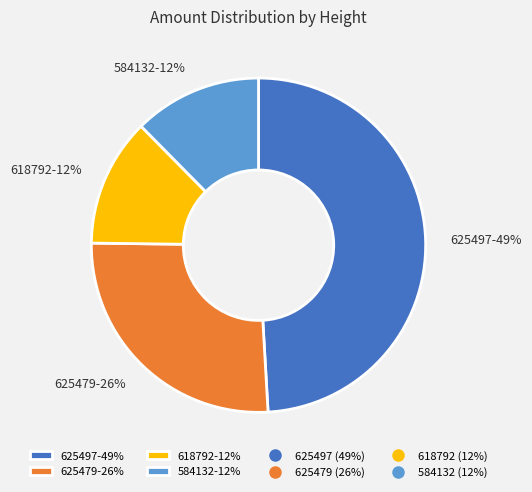

True or false: 618792 accounts for 1% of the total.

False